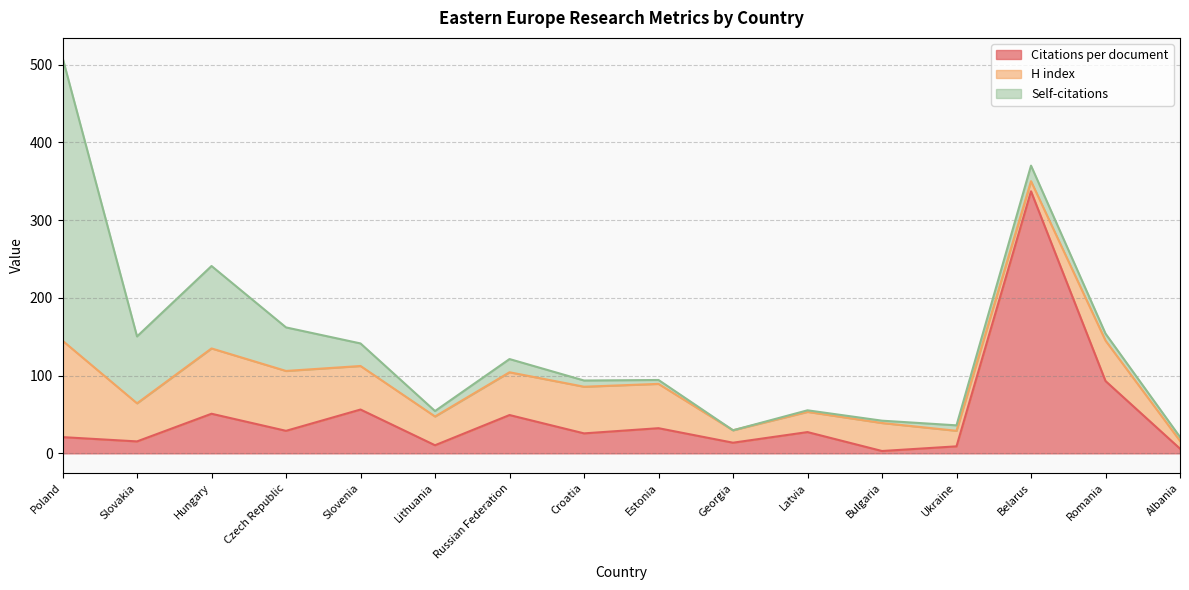

What is the difference between the highest and lowest values at Slovenia?

27.3